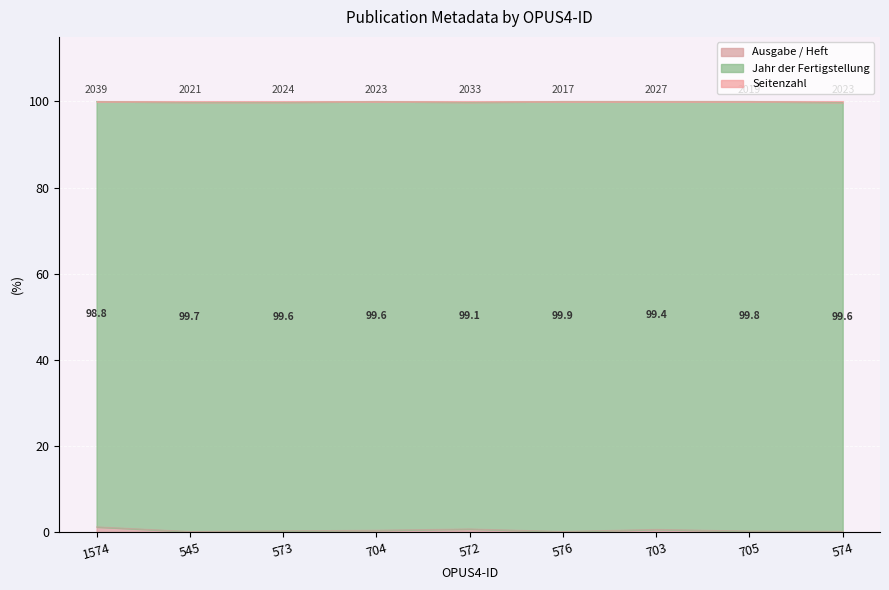

True or false: Seitenzahl and Ausgabe / Heft intersect in this chart.

False